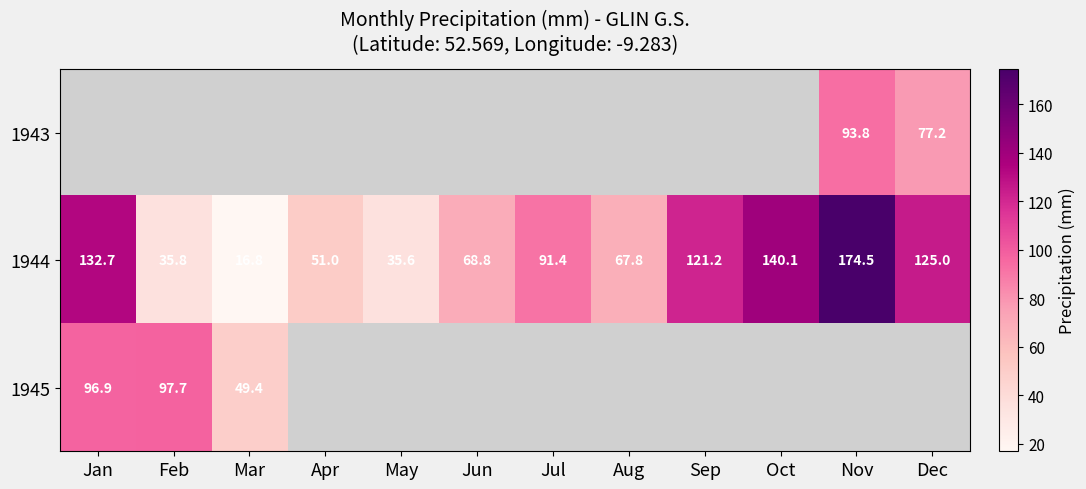

Which label corresponds to the largest value in the chart?

Nov